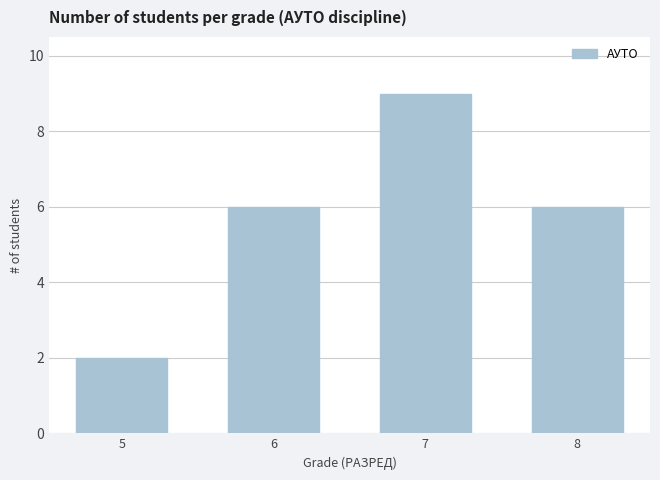

What is the difference between the values at 5 and 7?

7